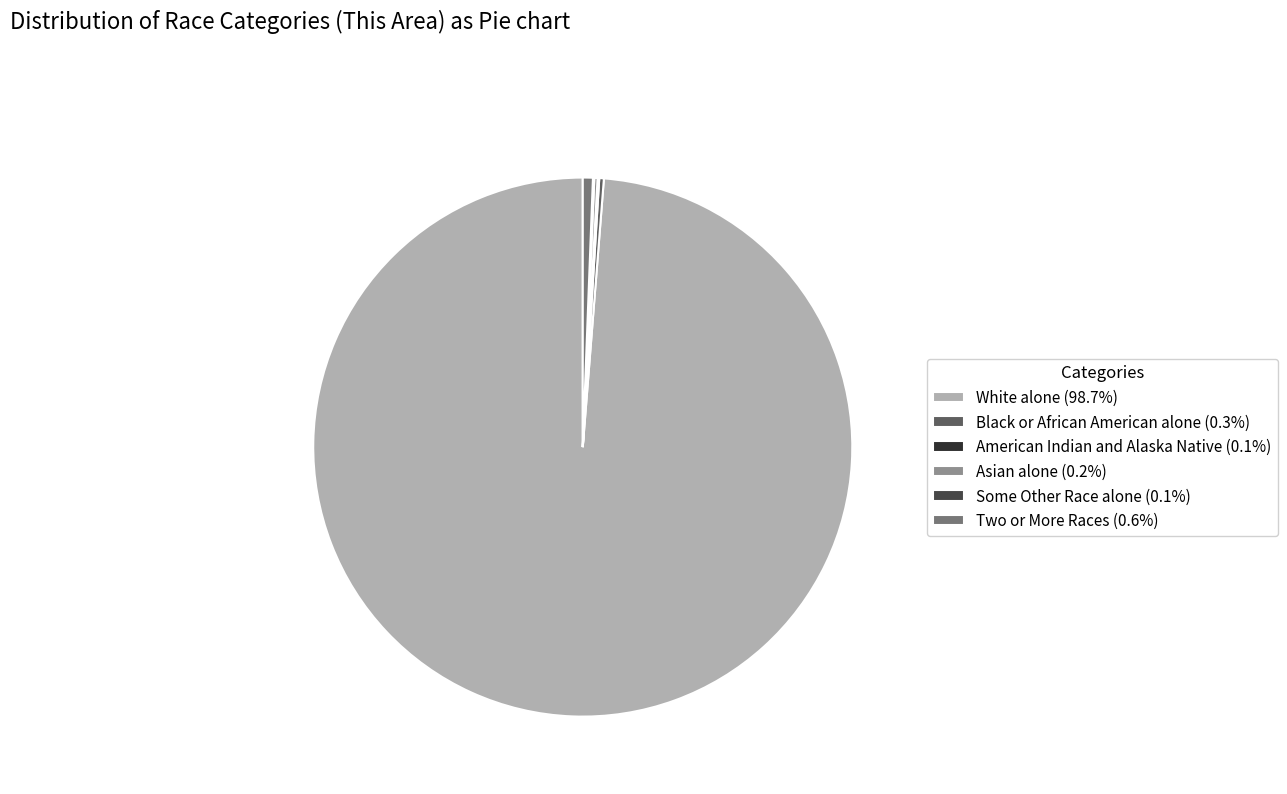

Does White alone (98.7%) account for over 50% of the chart?

Yes